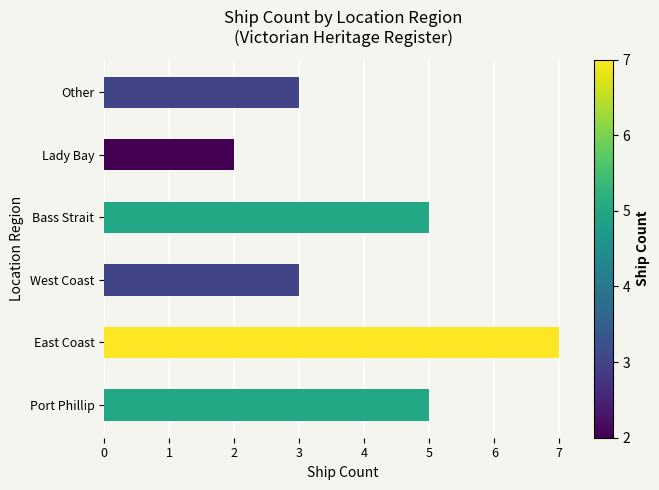

How many categories are shown in the chart?

6